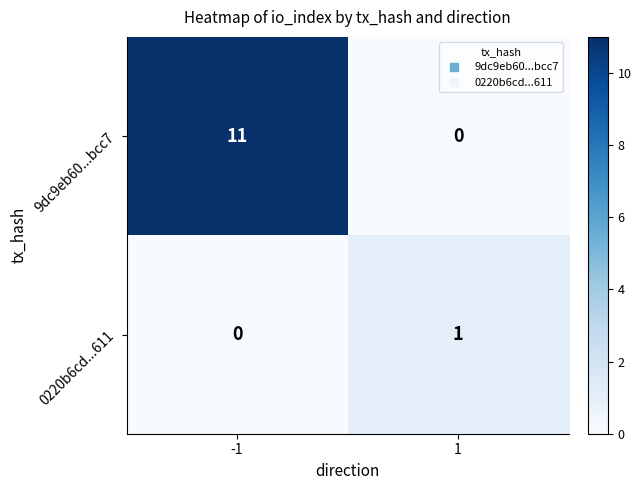

What is the greatest value displayed?

11